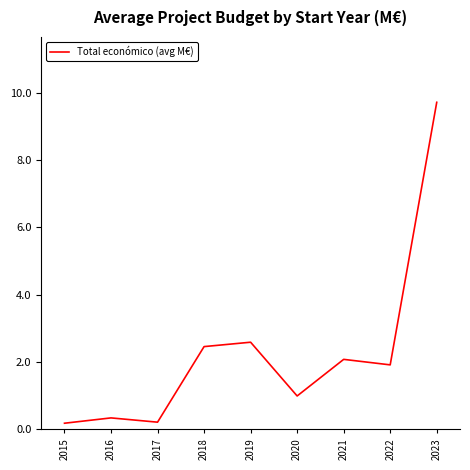

What value does the data have at 2021?

2.1